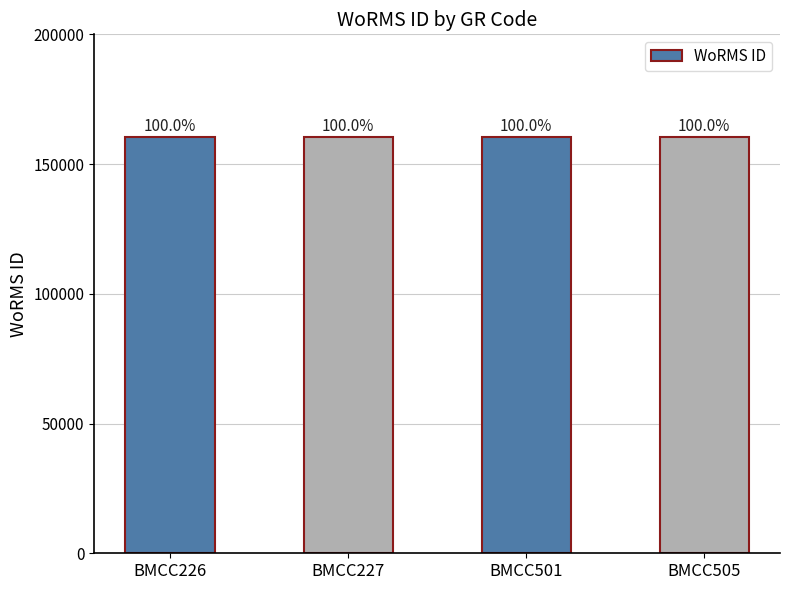

Reading left to right, list all the values displayed in this chart.

160591	160591	160590	160590